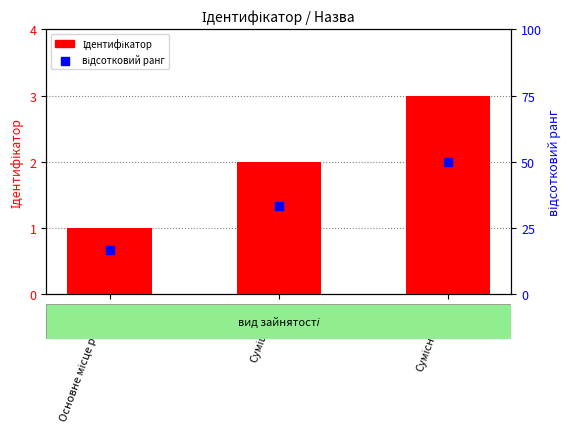

Which series contains the lowest Y value?

Ідентифікатор